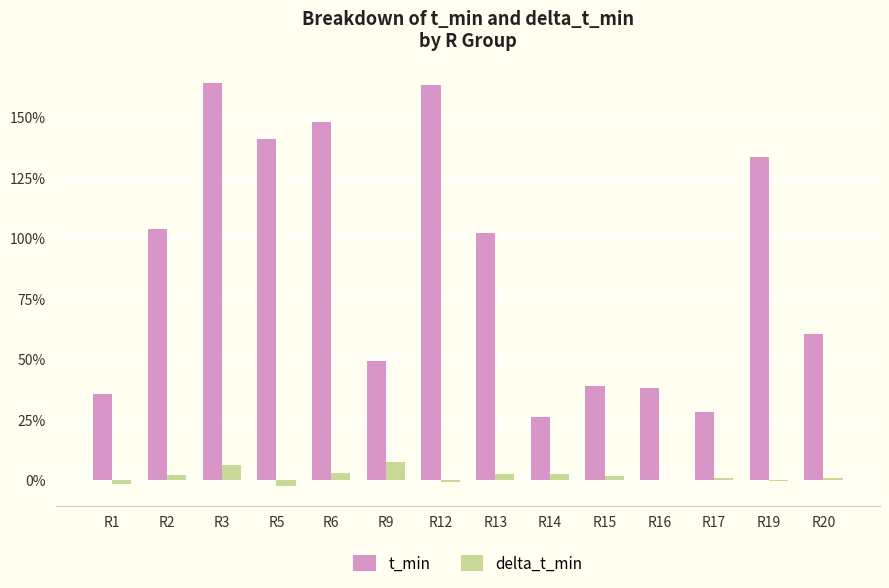

Where does the delta_t_min series first go above 0?

R2